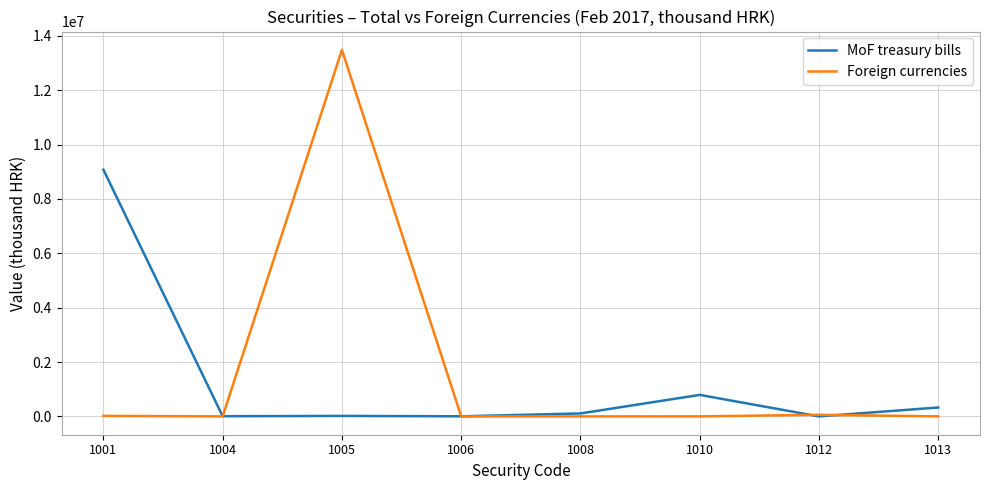

What is the spread (max minus min) of values at 1012?

58712